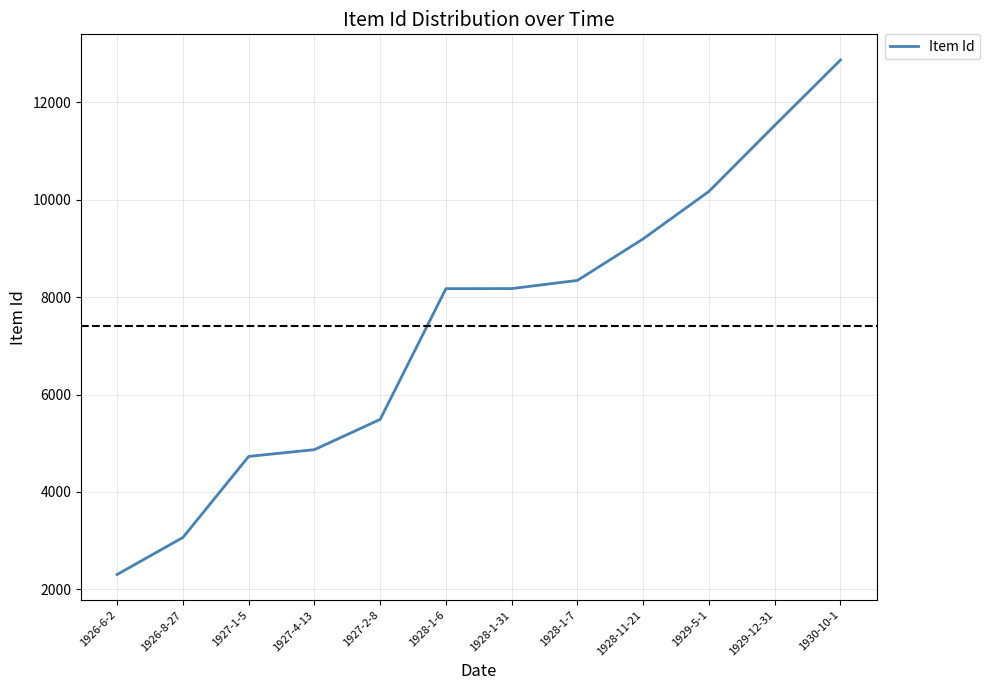

True or false: there are more than 1 points higher than both neighbors.

False